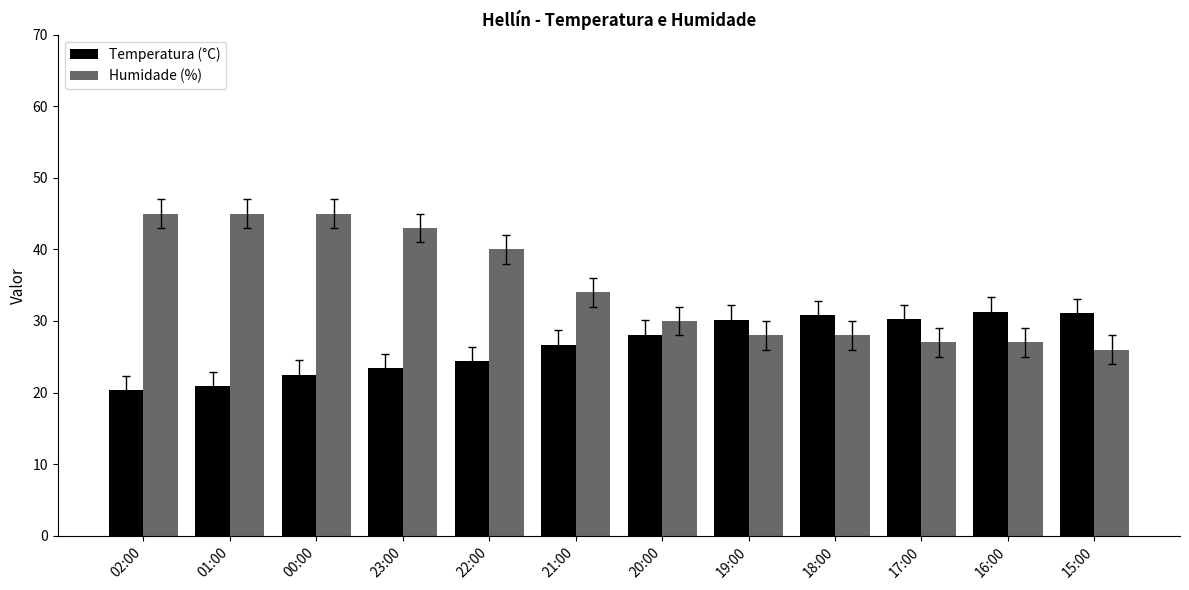

Is the value of Humidade (%) at 20:00 greater than the value of Temperatura (°C) at 02:00?

Yes